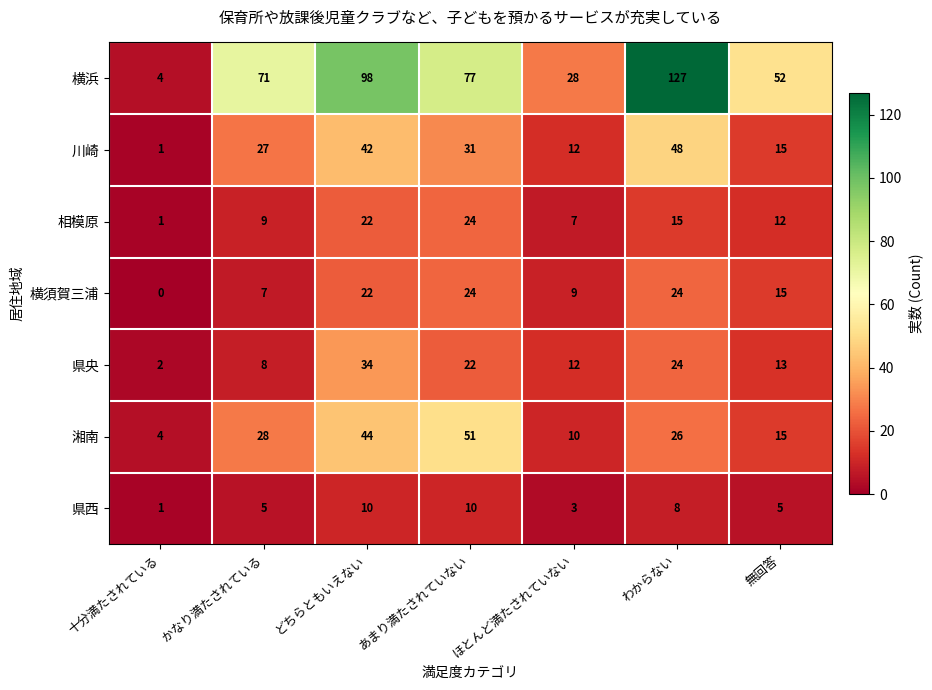

Which series has the largest range (max minus min)?

横浜